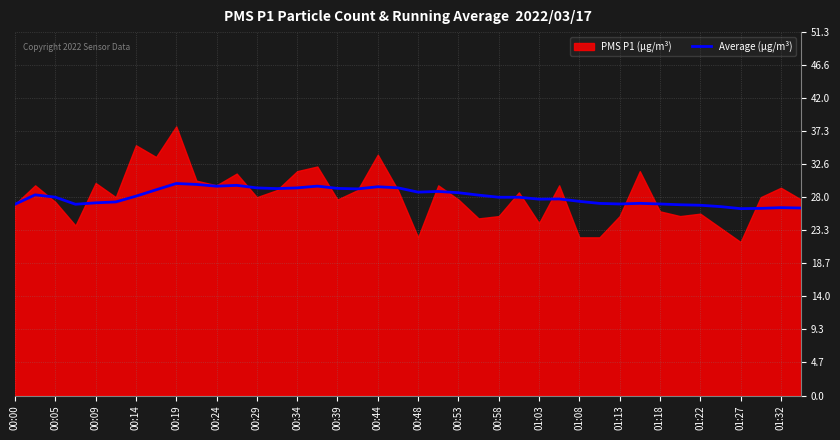

True or false: Average (µg/m³) has a value of 45.0 at 00:34.

False